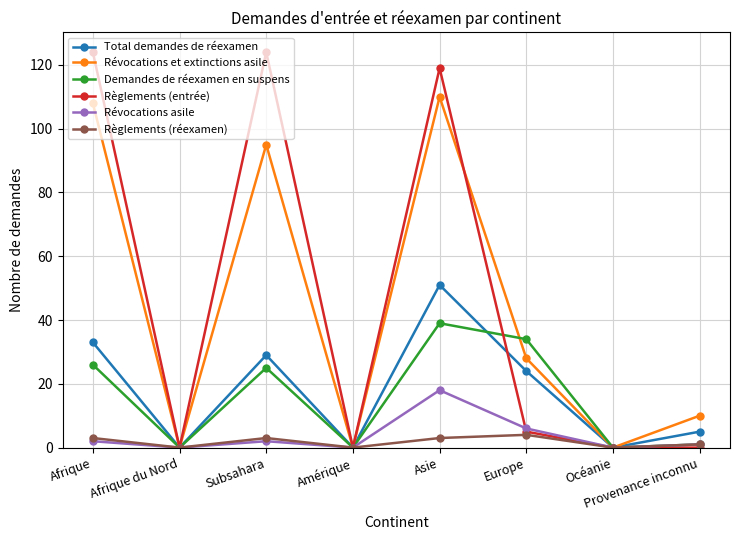

Reading left to right, transcribe all the data shown in this chart.

Total demandes de réexamen: 33	0	29	0	51	24	0	5
Révocations et extinctions asile: 108	0	95	0	110	28	0	10
Demandes de réexamen en suspens: 26	0	25	0	39	34	0	1
Règlements (entrée): 124	0	124	0	119	5	0	0
Révocations asile: 2	0	2	0	18	6	0	1
Règlements (réexamen): 3	0	3	0	3	4	0	1